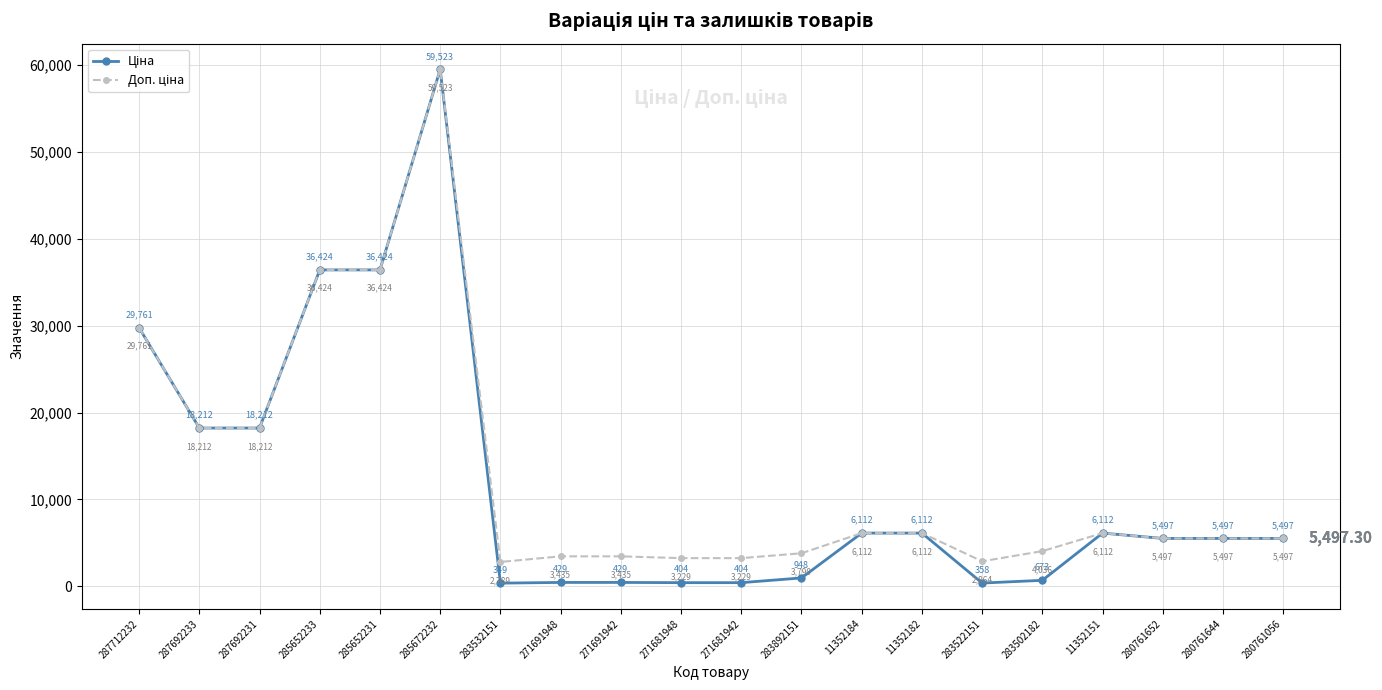

At how many categories does at least one series exceed 19427?

4